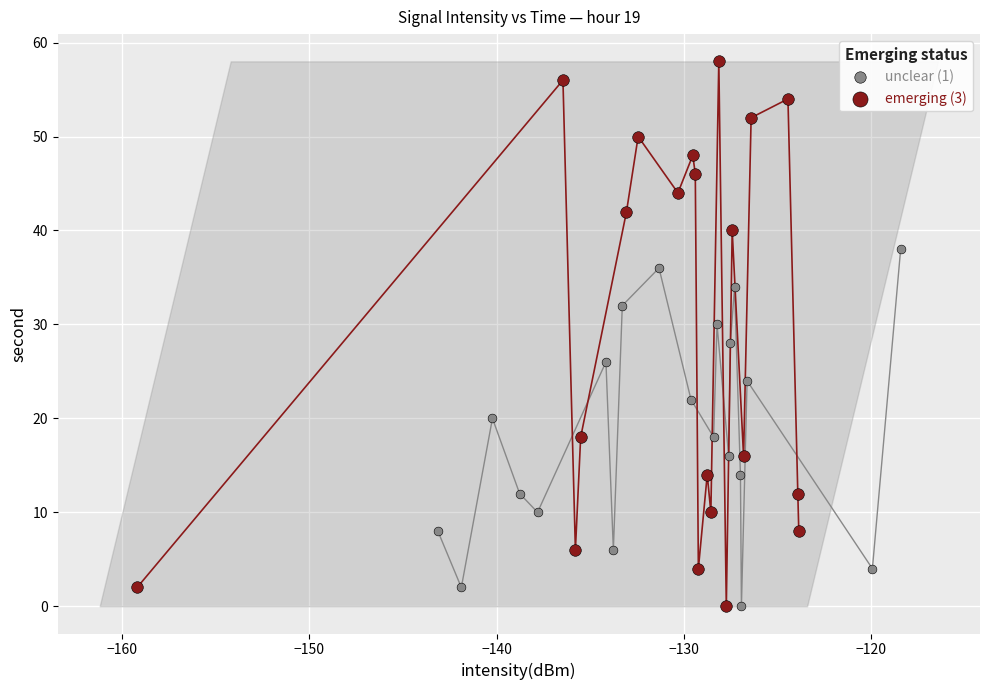

Which series reaches the maximum Y coordinate?

emerging (3)